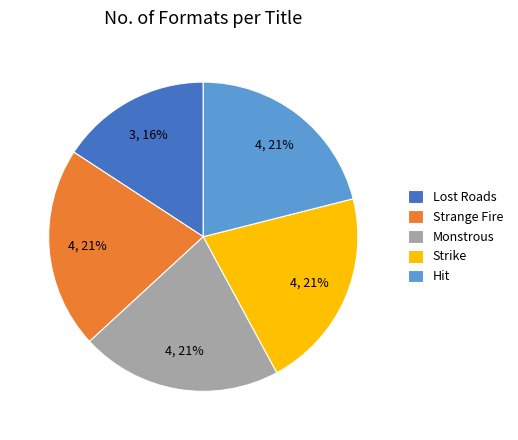

Does any single category account for the majority?

No